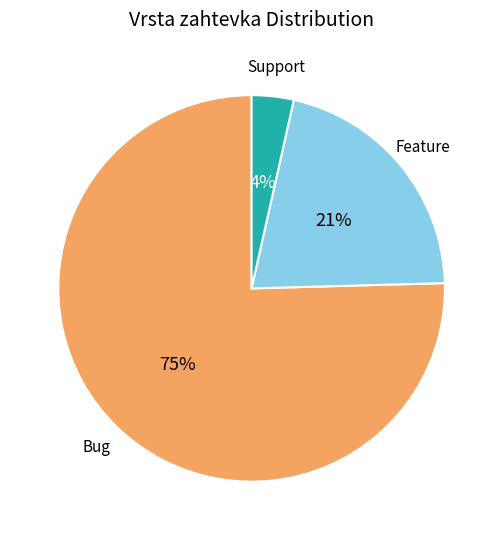

Is there any slice that represents more than half of the pie?

Yes